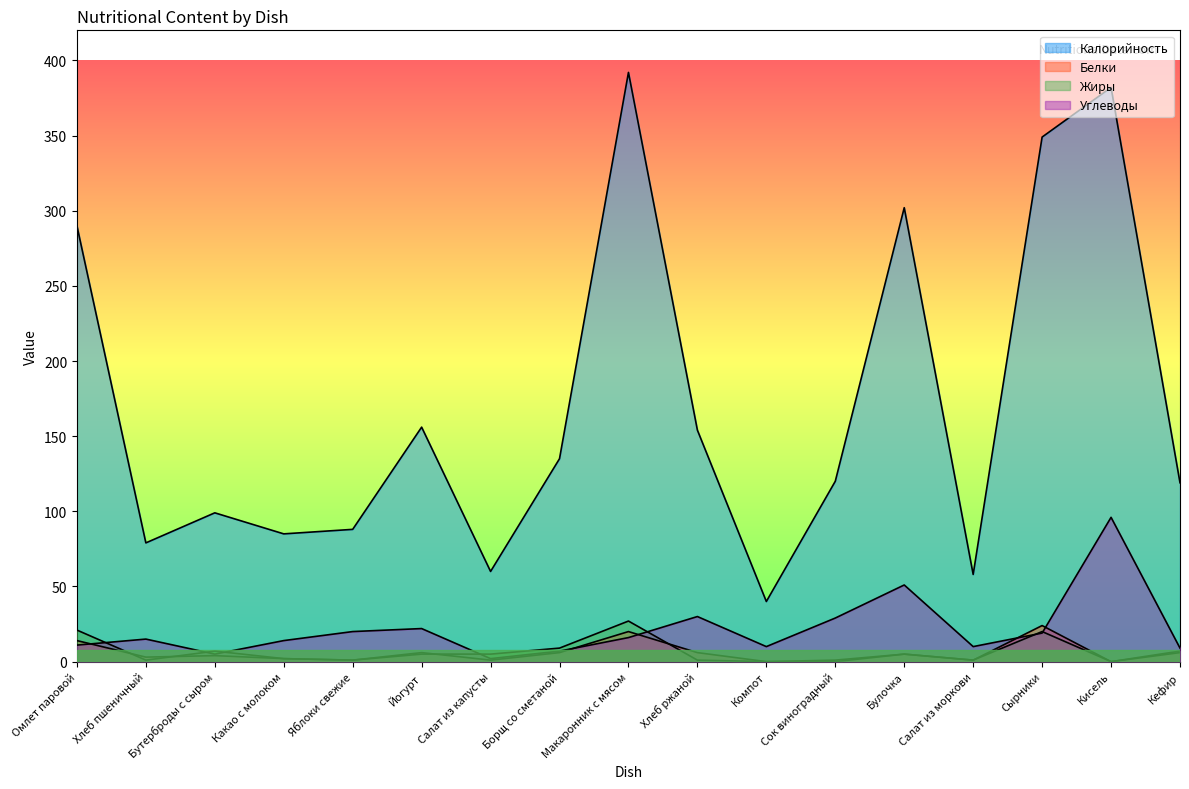

In Жиры, how many points are lower than both neighbors (excluding endpoints)?

4